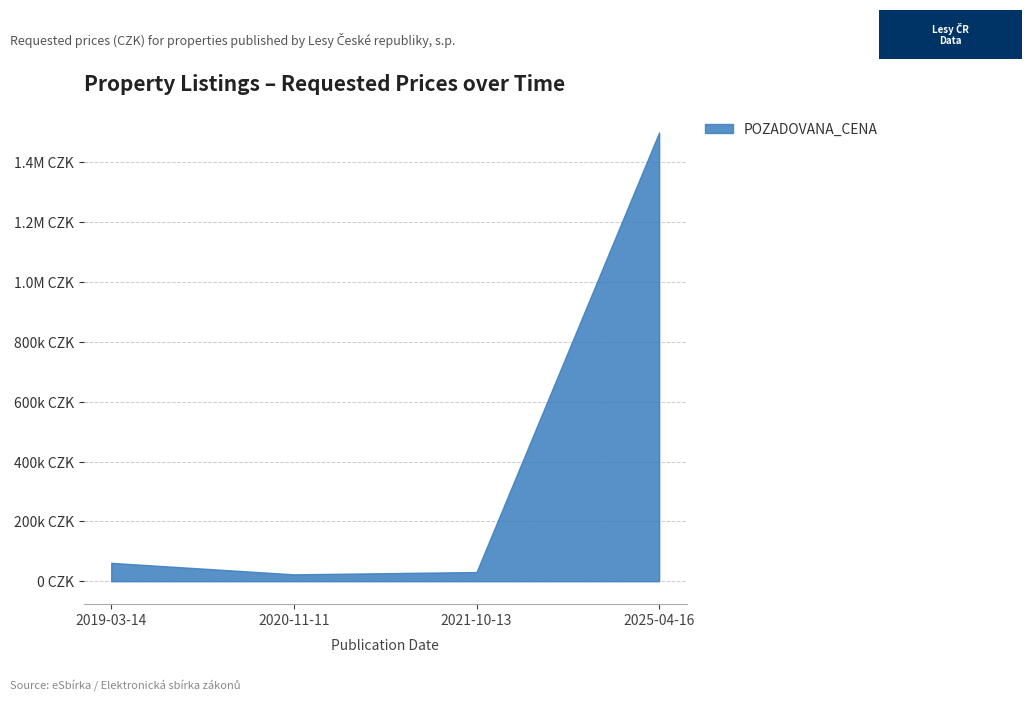

The chart shows a value of 14432 at 2020-11-11. True or false?

False